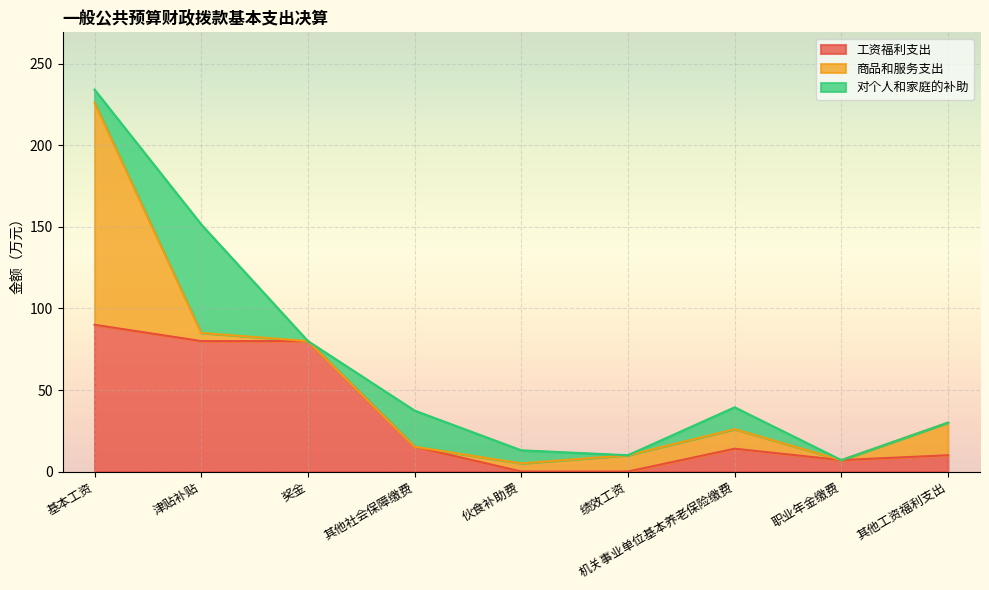

Which category has the highest value in the 工资福利支出 series?

基本工资